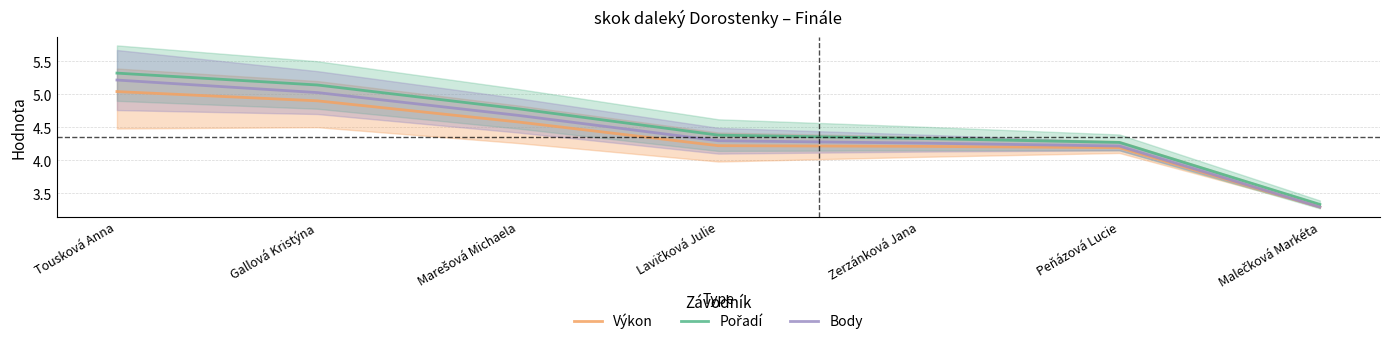

What is the difference between the highest and lowest values at Lavičková Julie?

0.2